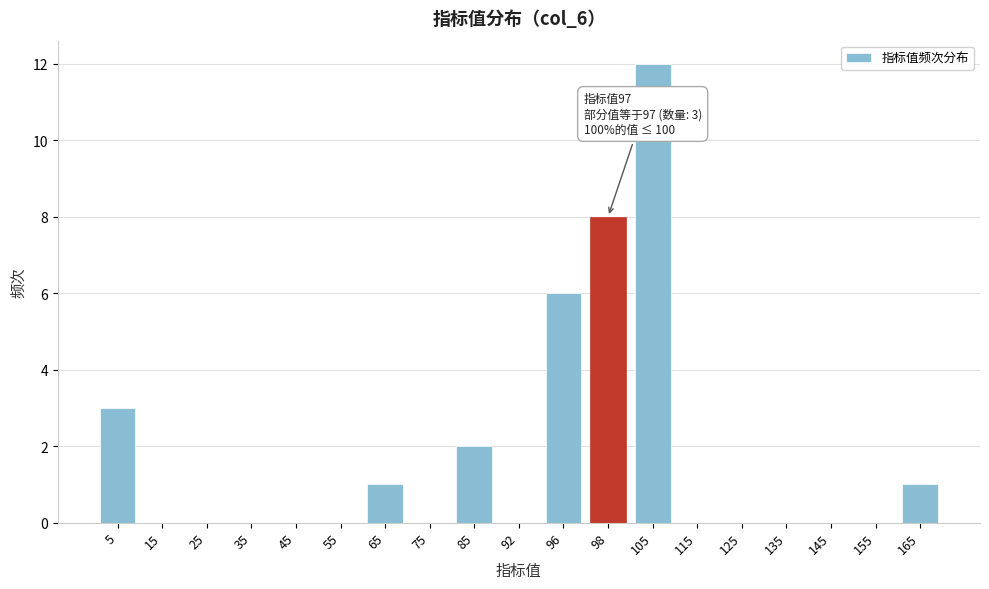

Reading right to left, what are all the values shown in this chart?

165=1	155=0	145=0	135=0	125=0	115=0	105=12	98=8	96=6	92=0	85=2	75=0	65=1	55=0	45=0	35=0	25=0	15=0	5=3